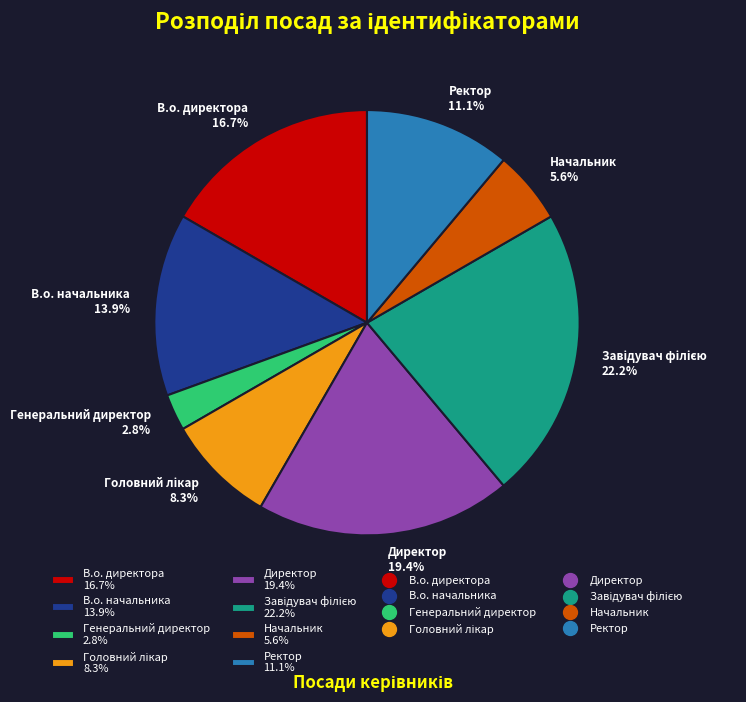

To the nearest percent, what is the average slice percentage?

12%